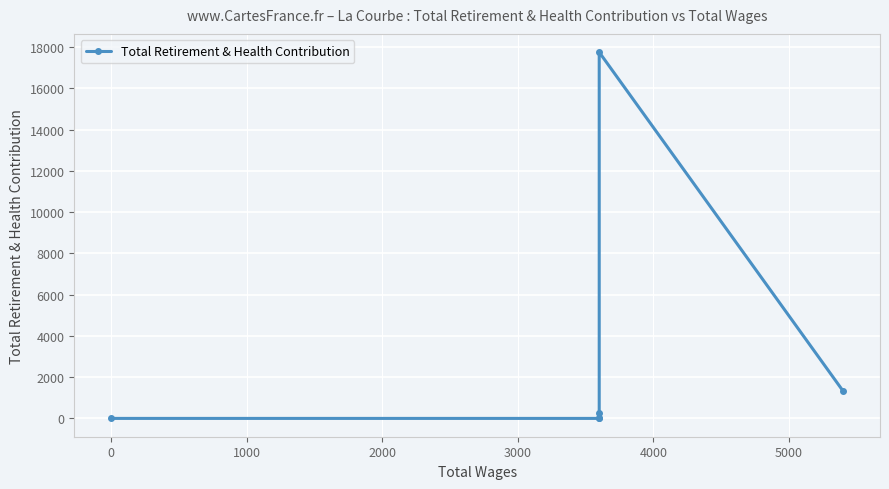

What is the difference between the maximum and minimum values?

17755